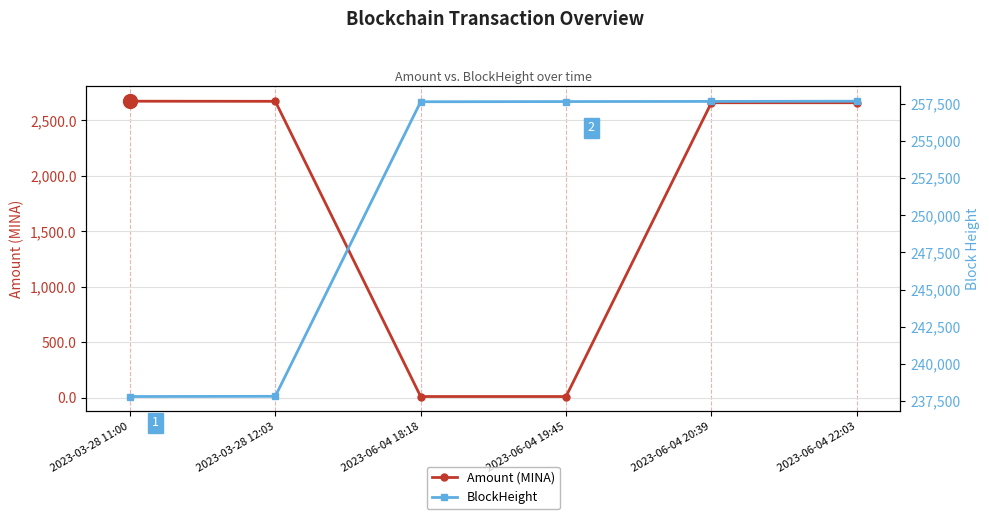

List the labels in order of BlockHeight value, smallest first.

2023-03-28 11:00, 2023-03-28 12:03, 2023-06-04 18:18, 2023-06-04 19:45, 2023-06-04 20:39, 2023-06-04 22:03